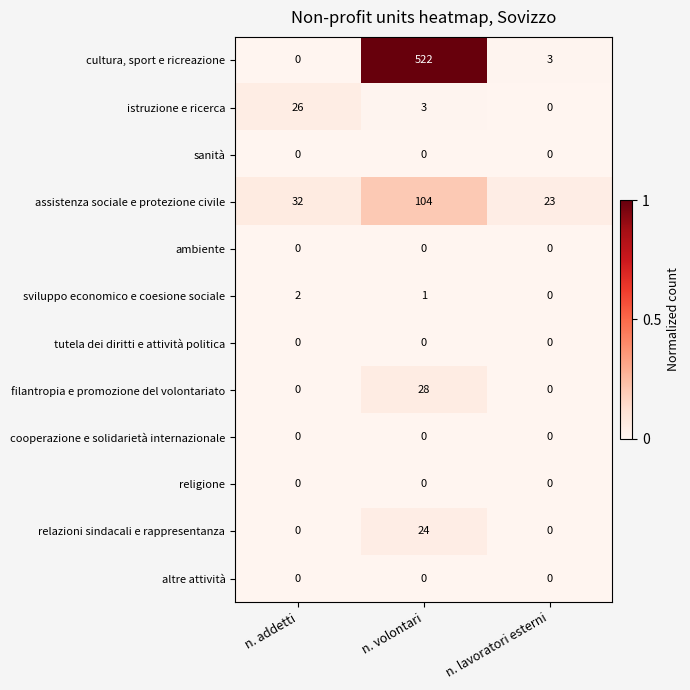

Which series has the largest total across all categories?

cultura, sport e ricreazione